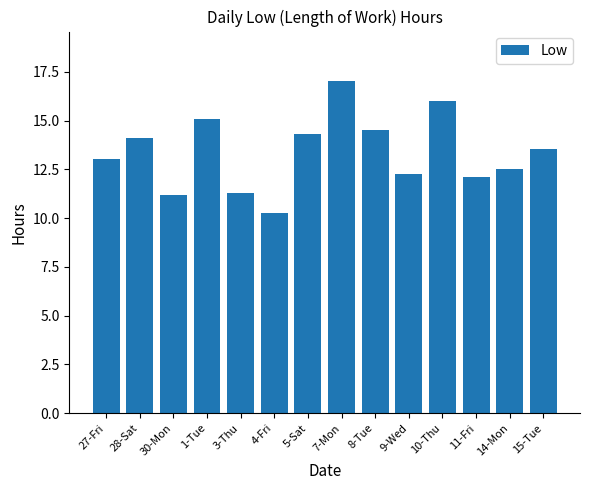

What is the approximate value at 4-Fri?

10.3